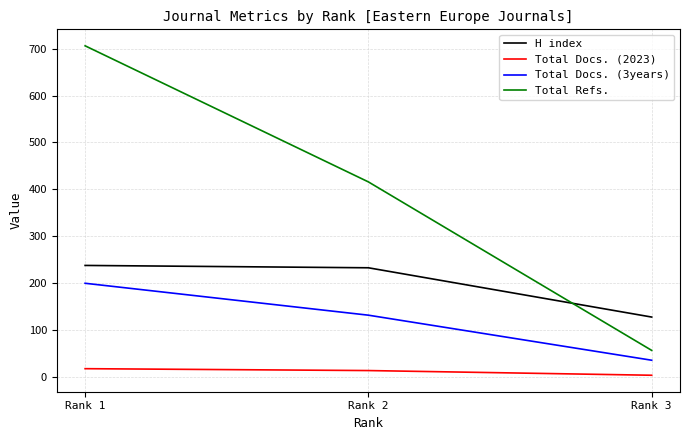

What is the difference between the second highest and minimum values in the Total Refs. series?

359